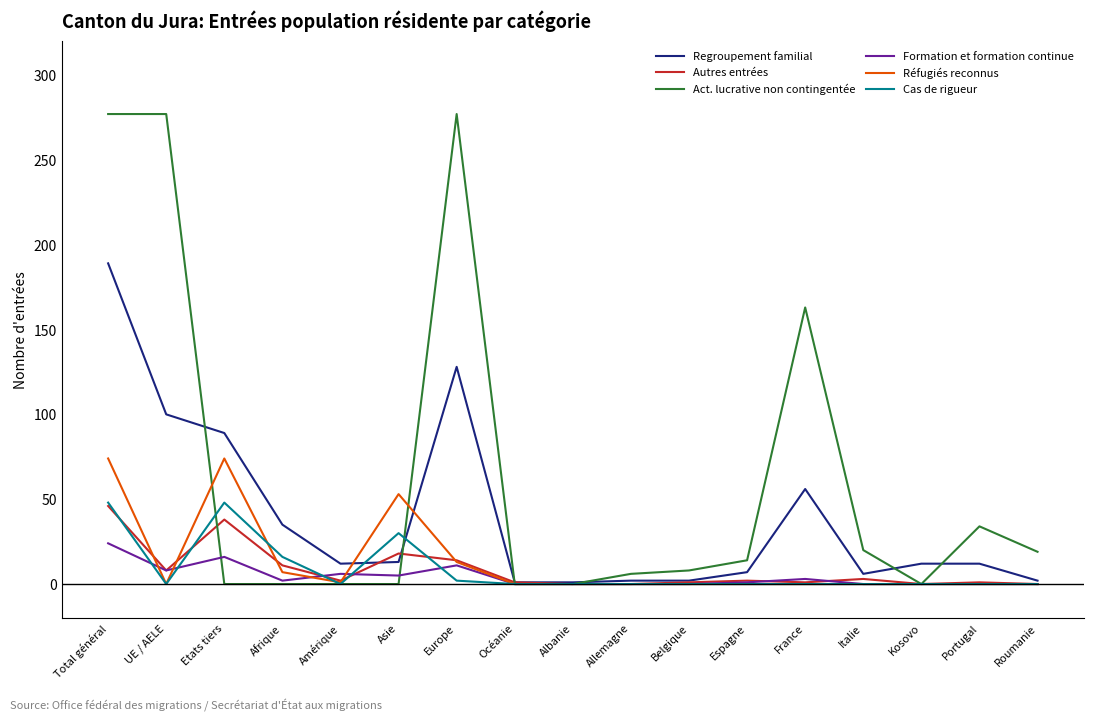

Which series has the largest total across all categories?

Act. lucrative non contingentée